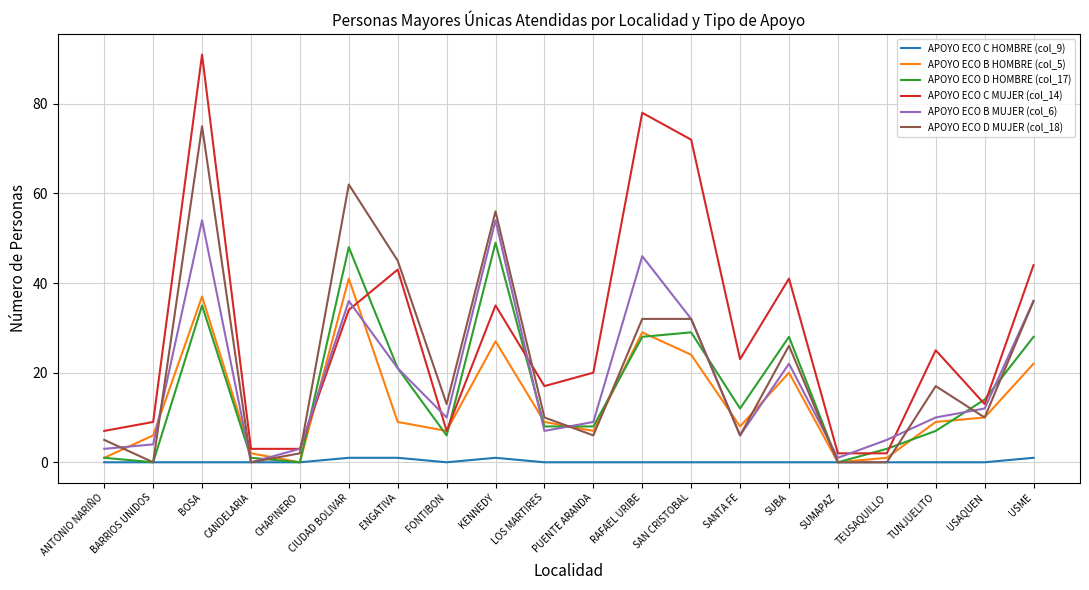

At which category is the sum across all series the highest?

BOSA